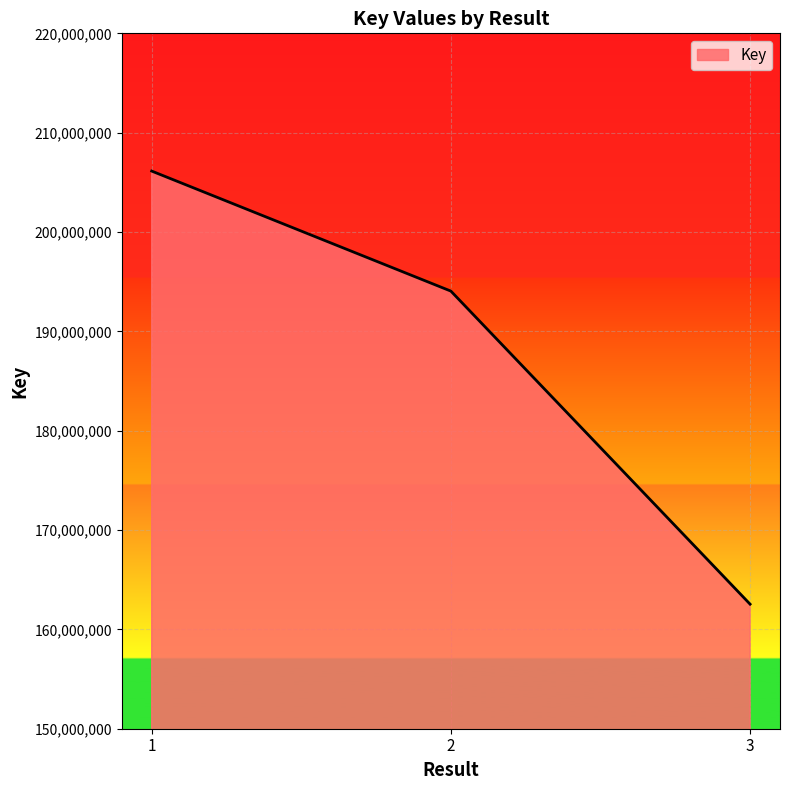

What is the ratio of the value at 1 to the value at 3?

1.3